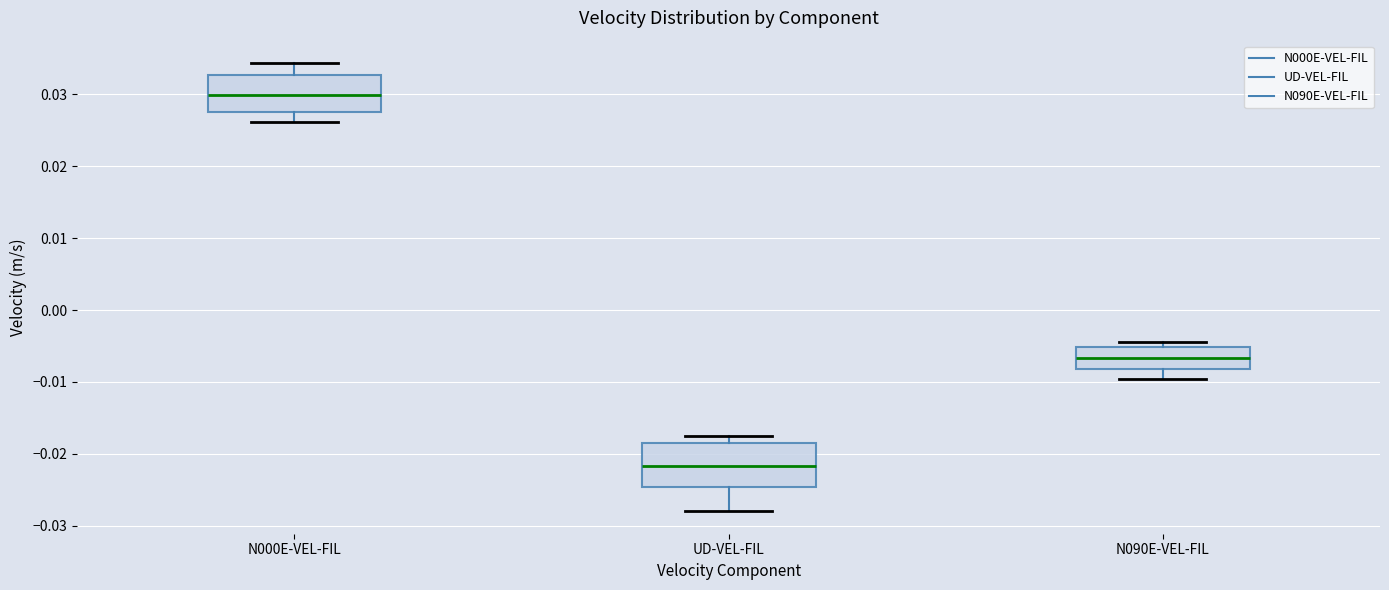

Reading left to right, transcribe this box plot: for each box, give where its median line is, the range the box spans, and where its two whiskers end, as read against the y-axis. The values are not printed on the chart, so give them approximately, as read against the axis.

N000E-VEL-FIL: median 0.030, box 0.028 to 0.033, whiskers 0.026 to 0.034
UD-VEL-FIL: median -0.022, box -0.025 to -0.019, whiskers -0.028 to -0.017
N090E-VEL-FIL: median -0.007, box -0.008 to -0.005, whiskers -0.010 to -0.004